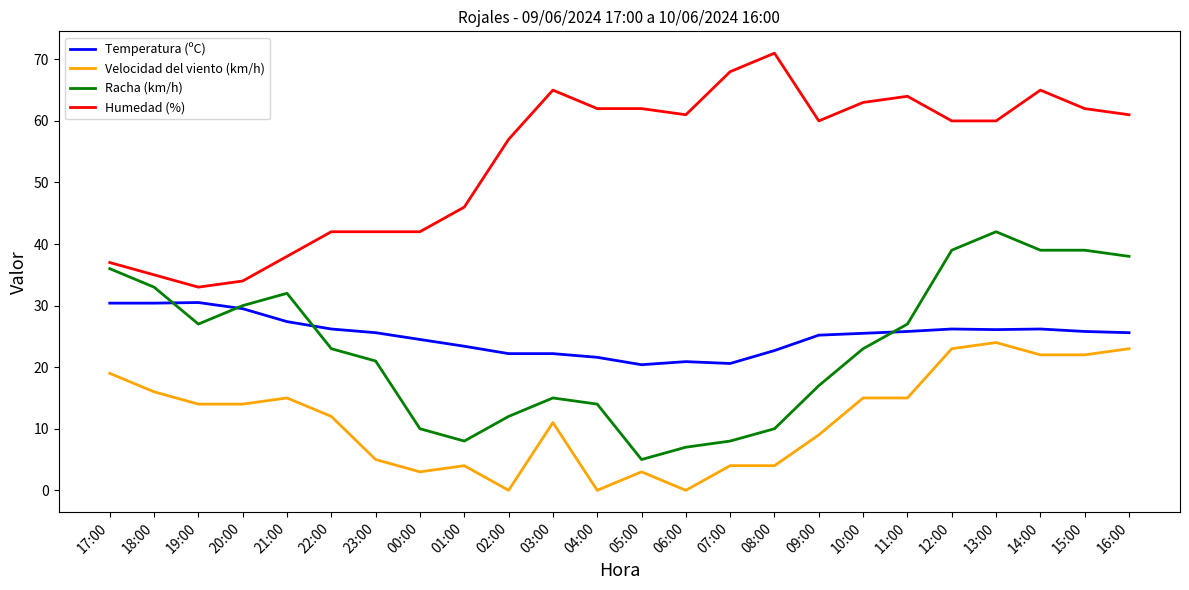

What is the total value across all series at 13:00?

152.1